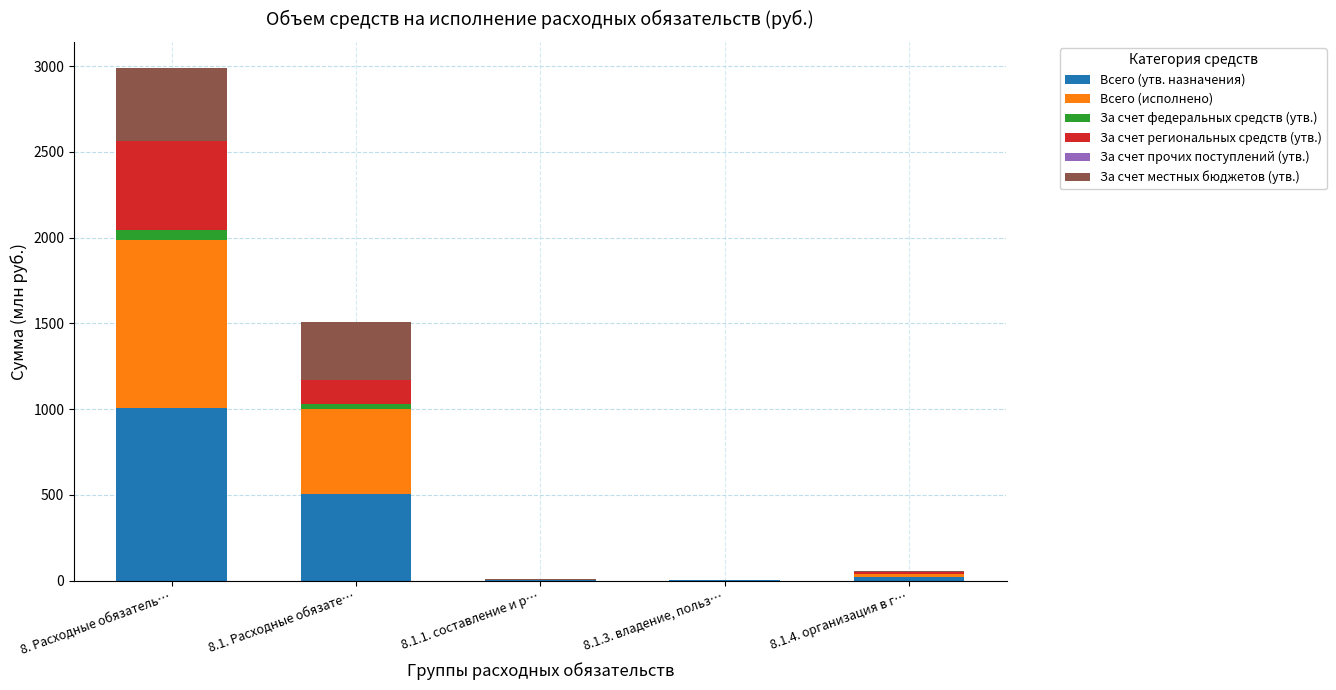

At which label does Всего (утв. назначения) reach its peak?

8. Расходные обязатель…